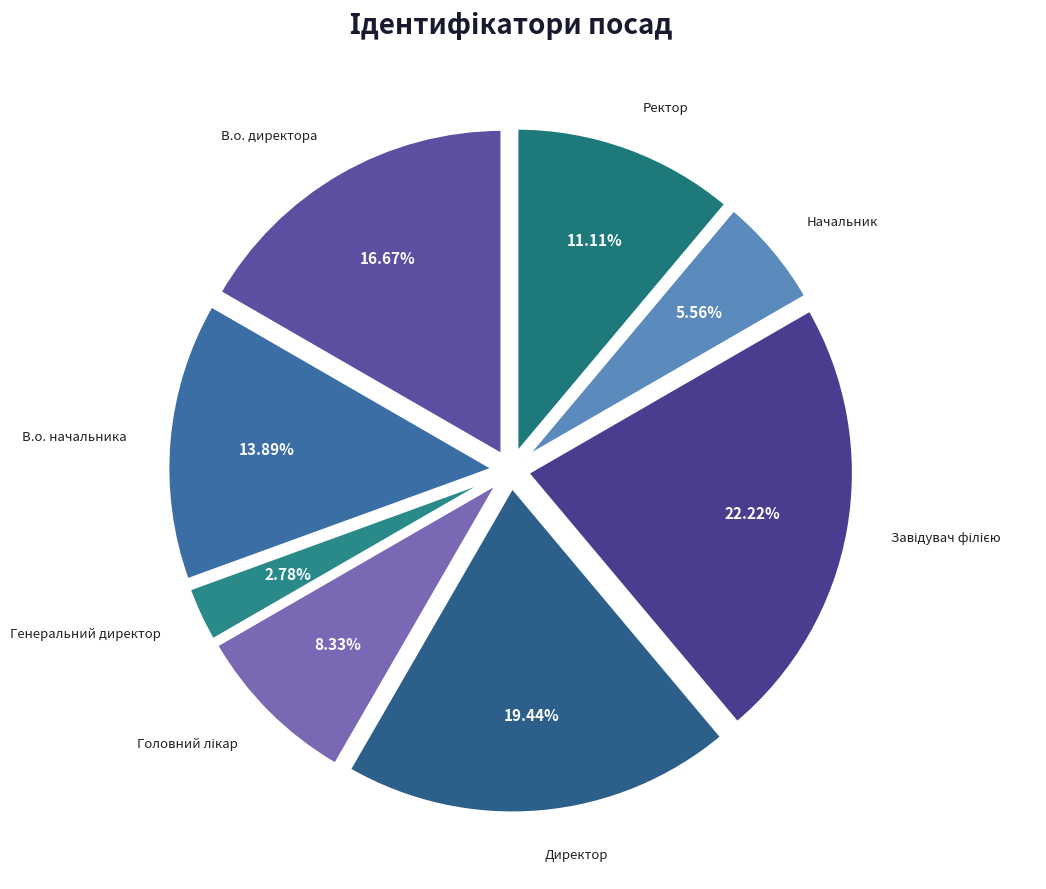

Which has a higher value, Ректор or Генеральний директор?

Ректор